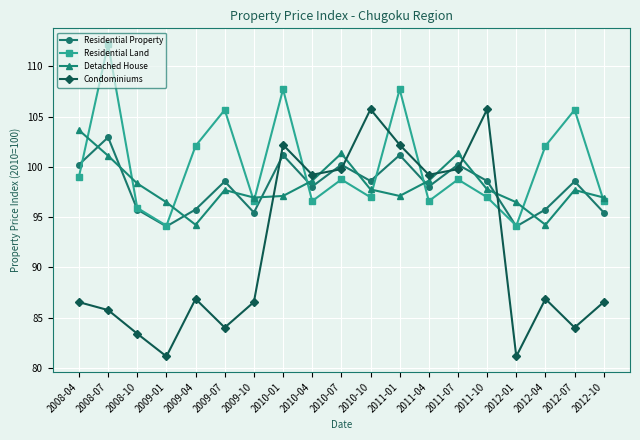

What are all the series names shown in the legend?

Residential Property, Residential Land, Detached House, Condominiums